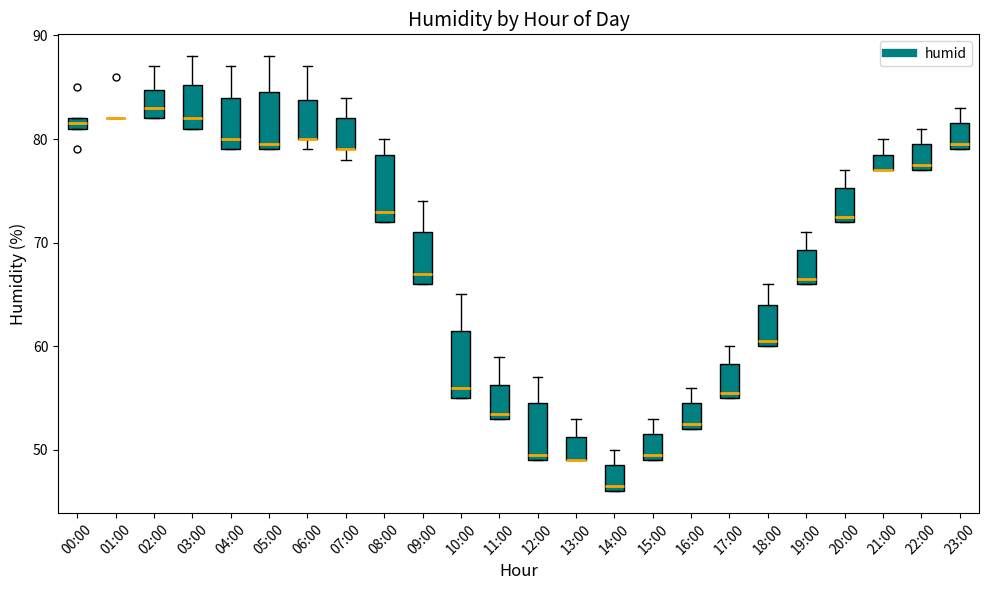

Where does the upper whisker of the box for 13:00 end on the y-axis? The values are not printed on the chart, so give them approximately, as read against the axis.

53